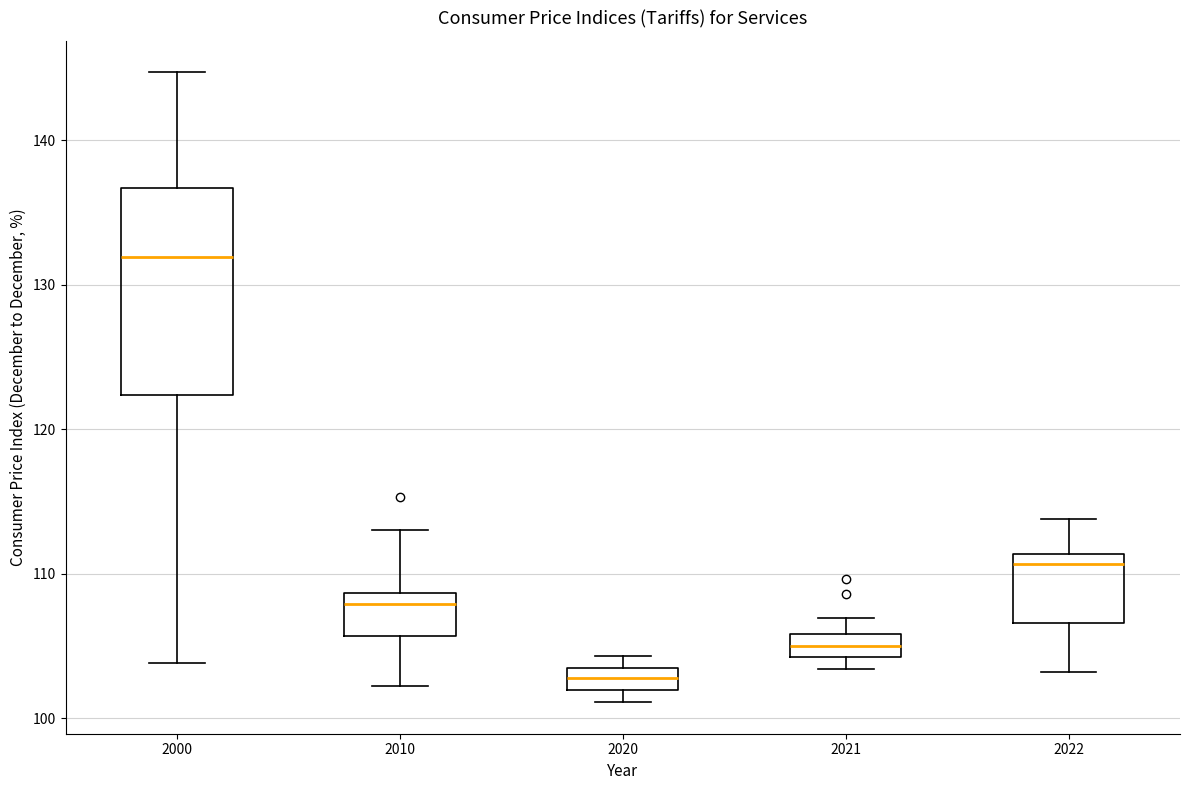

Which box is the tallest, from its lower edge to its upper edge?

2000